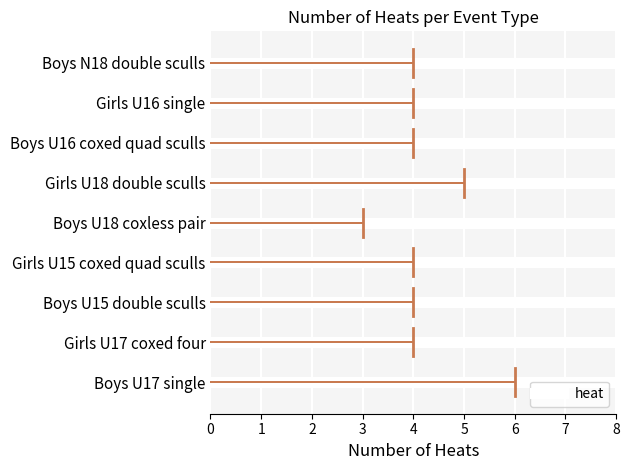

Reading bottom to top, transcribe all the data shown in this chart.

6	4	4	4	3	5	4	4	4